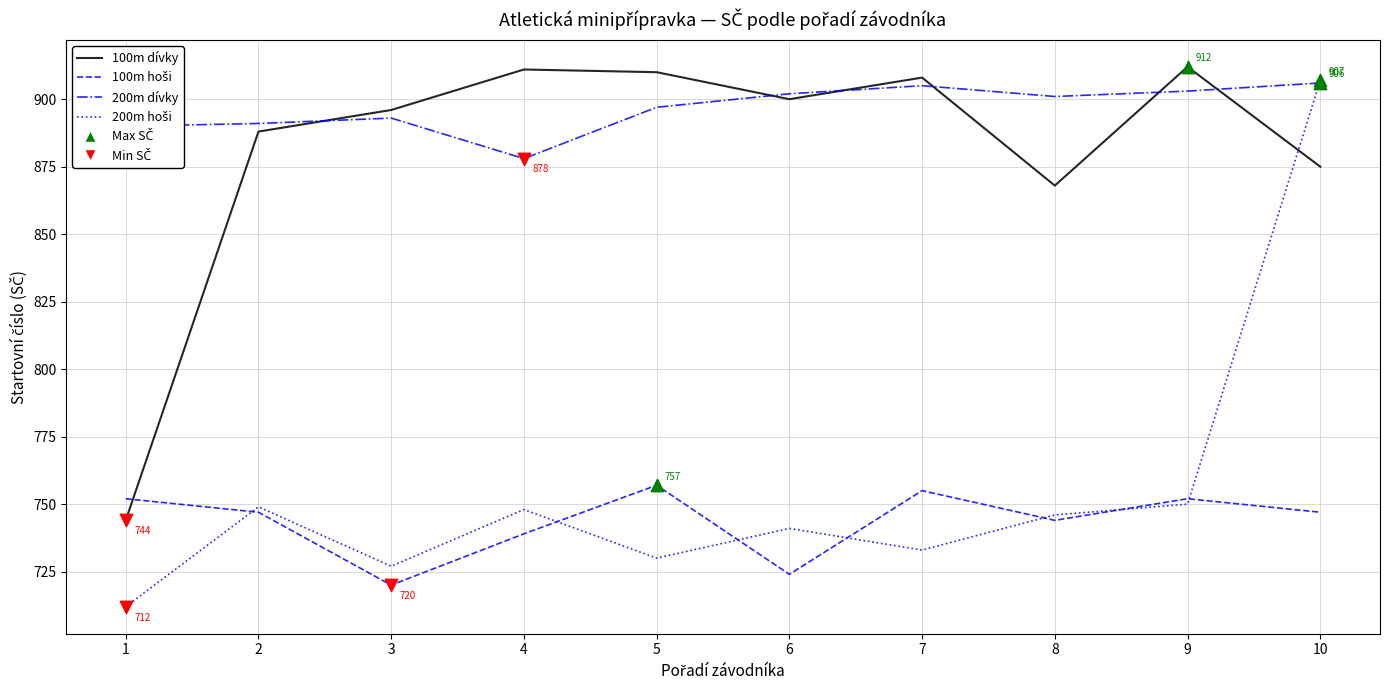

What is the spread (max minus min) of values at 8?

157